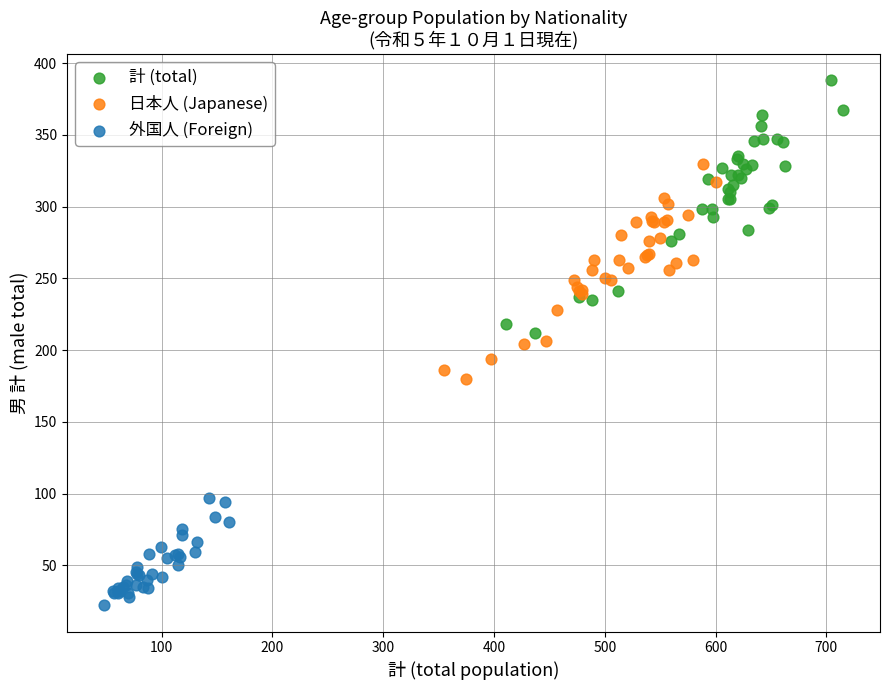

Which series contains the highest Y value?

計 (total)